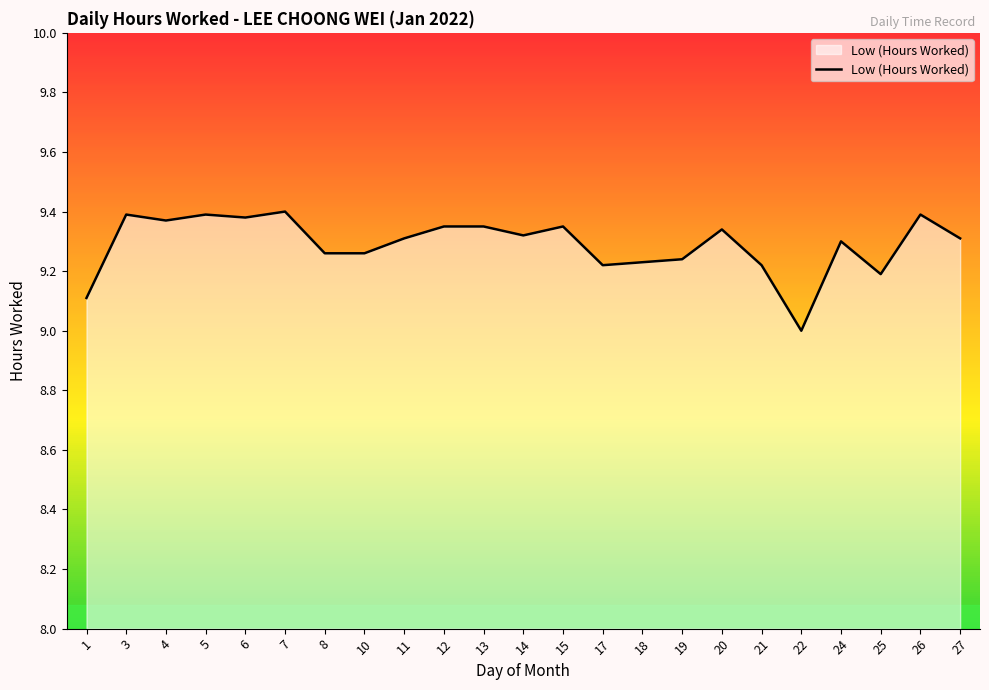

What is the difference between the maximum and minimum values?

0.4